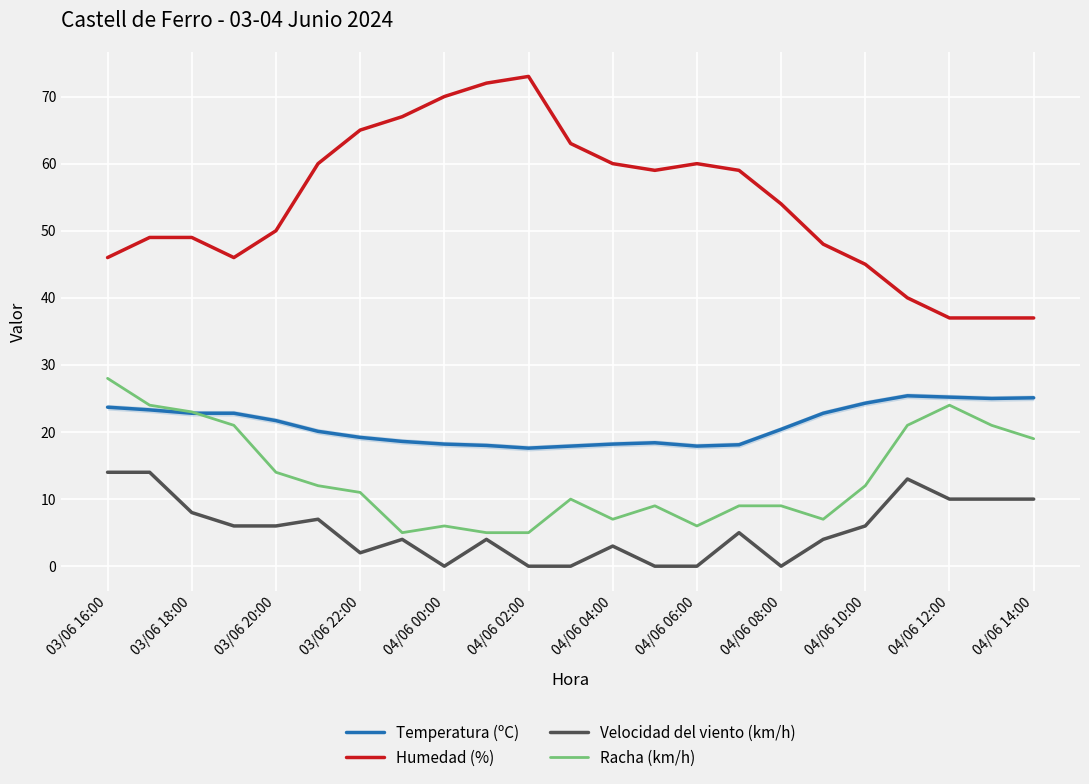

True or false: Racha (km/h) and Humedad (%) intersect in this chart.

False